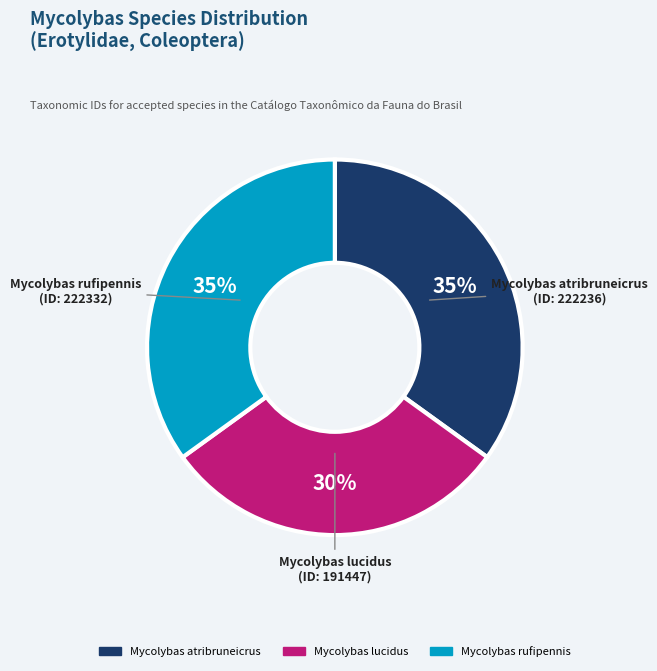

The Mycolybas rufipennis slice represents 25% of the pie. True or false?

False